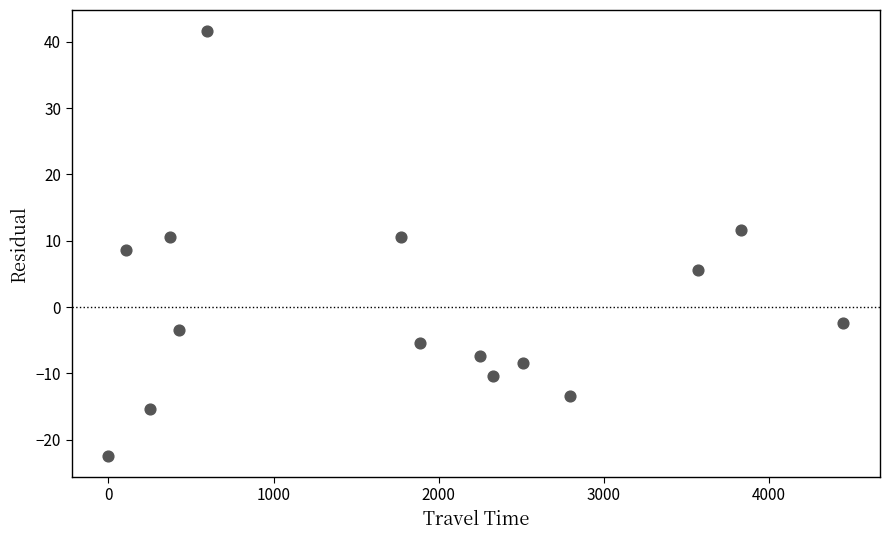

What is the range of Y values (max minus min)?

64.0